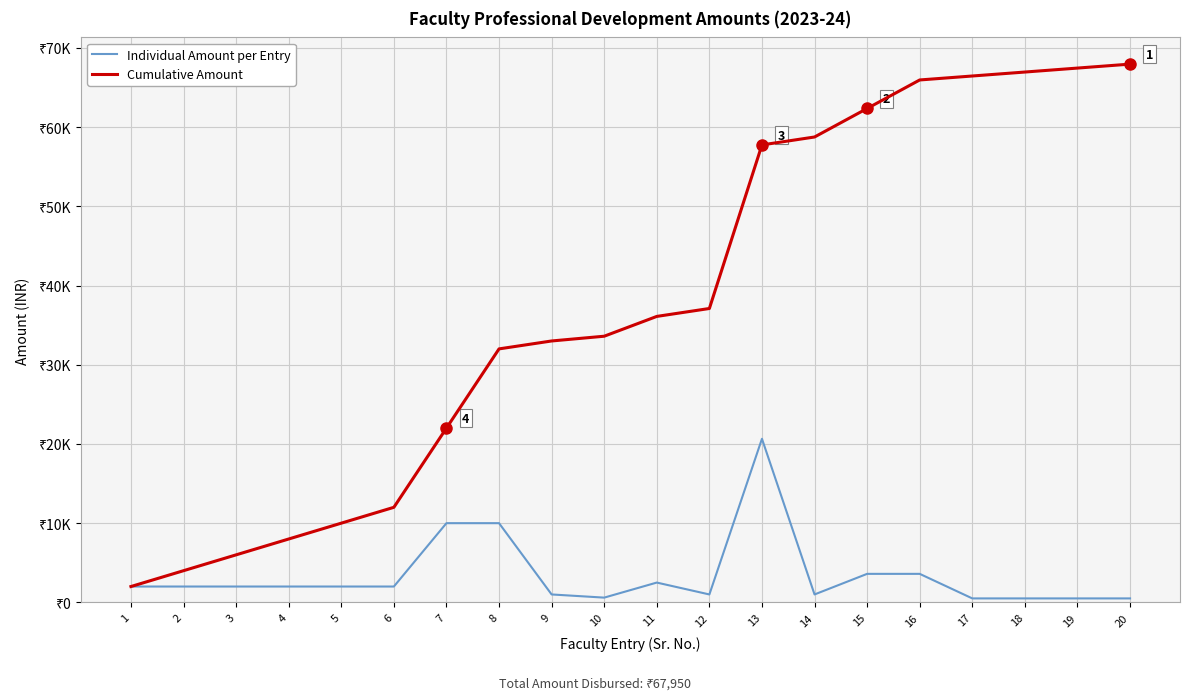

Reading left to right, what are all the values shown in this chart?

Individual Amount per Entry: 1=2000	2=2000	3=2000	4=2000	5=2000	6=2000	7=10000	8=10000	9=1000	10=600	11=2500	12=1000	13=20650	14=1000	15=3600	16=3600	17=500	18=500	19=500	20=500
Cumulative Amount: 1=2000	2=4000	3=6000	4=8000	5=10000	6=12000	7=22000	8=32000	9=33000	10=33600	11=36100	12=37100	13=57750	14=58750	15=62350	16=65950	17=66450	18=66950	19=67450	20=67950